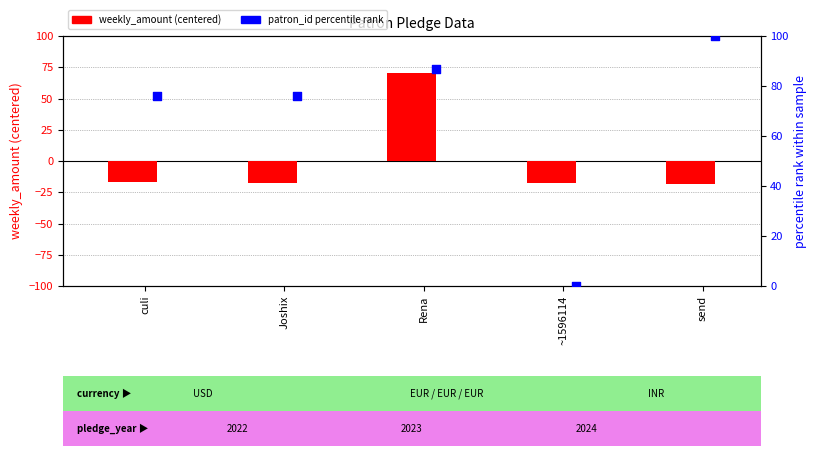

Which series has the largest total across all categories?

patron_id percentile rank